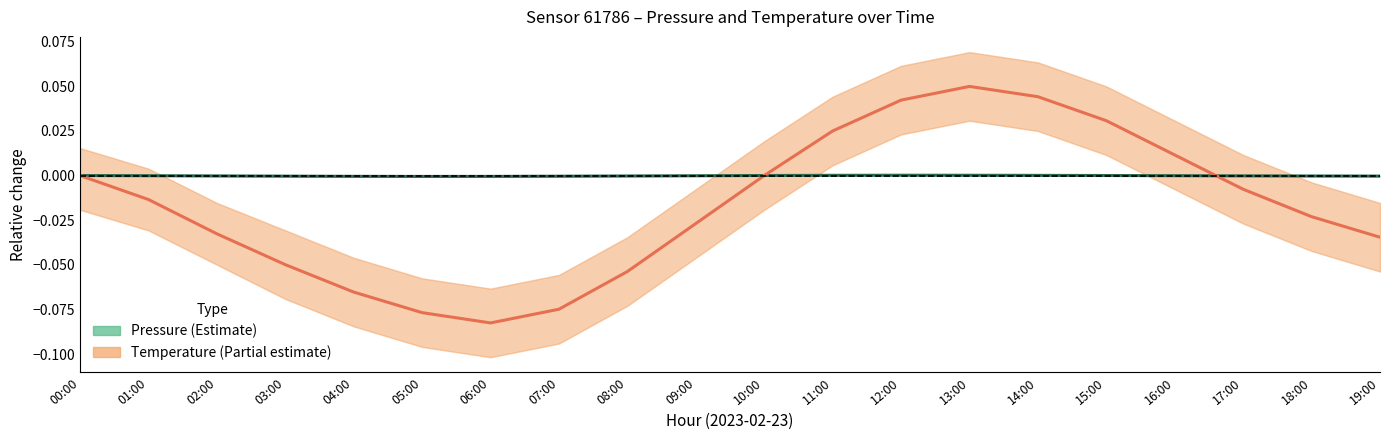

How many data points in Pressure (Estimate) are above 0?

6